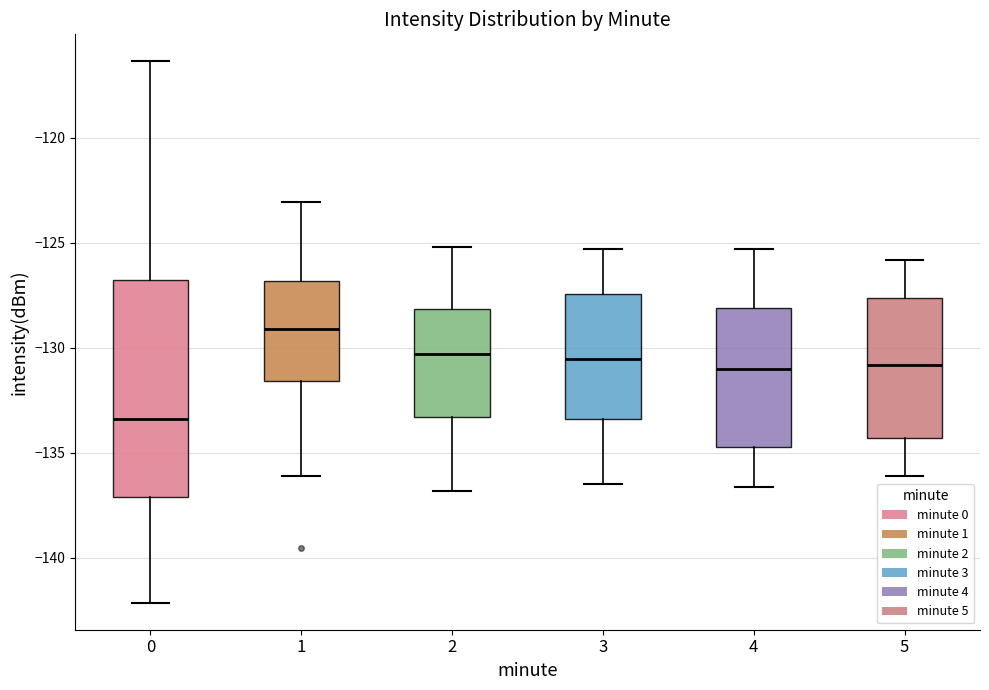

Reading left to right, transcribe this box plot: for each box, give where its median line is, the range the box spans, and where its two whiskers end, as read against the y-axis. The values are not printed on the chart, so give them approximately, as read against the axis.

0: median -133.5, box -137.0 to -127.0, whiskers -142.0 to -116.5
1: median -129.0, box -131.5 to -127.0, whiskers -136.0 to -123.0
2: median -130.5, box -133.5 to -128.0, whiskers -137.0 to -125.0
3: median -130.5, box -133.5 to -127.5, whiskers -136.5 to -125.5
4: median -131.0, box -134.5 to -128.0, whiskers -136.5 to -125.5
5: median -131.0, box -134.5 to -127.5, whiskers -136.0 to -126.0